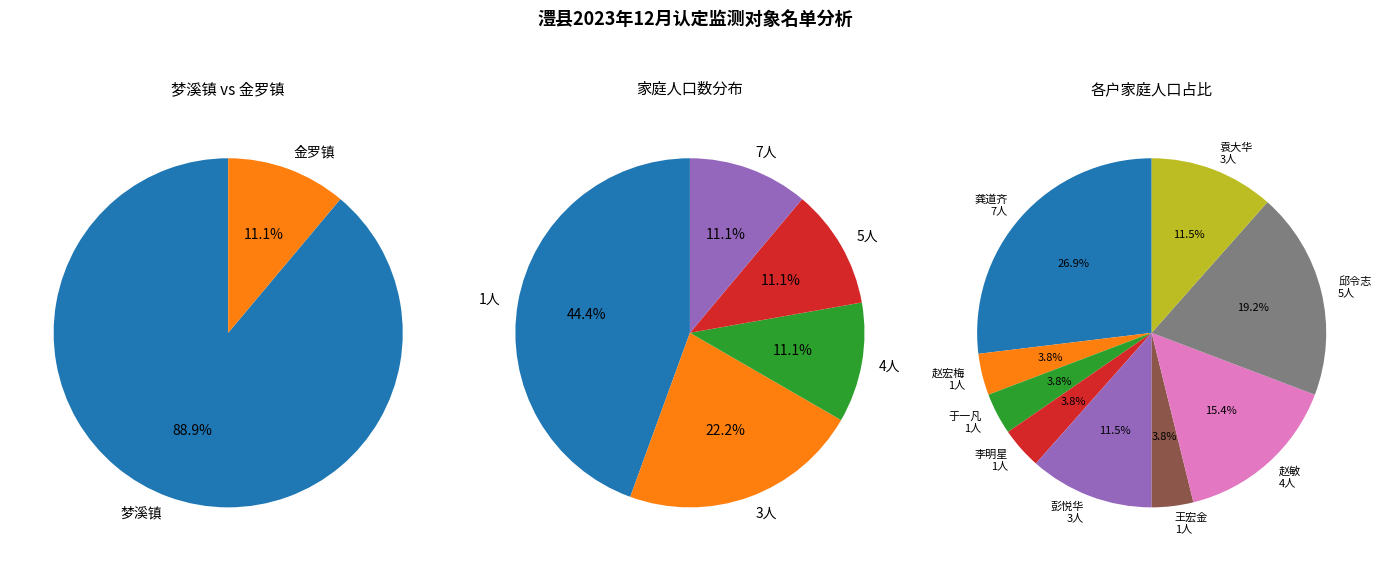

Does 王宏金 account for over 50% of the chart?

No